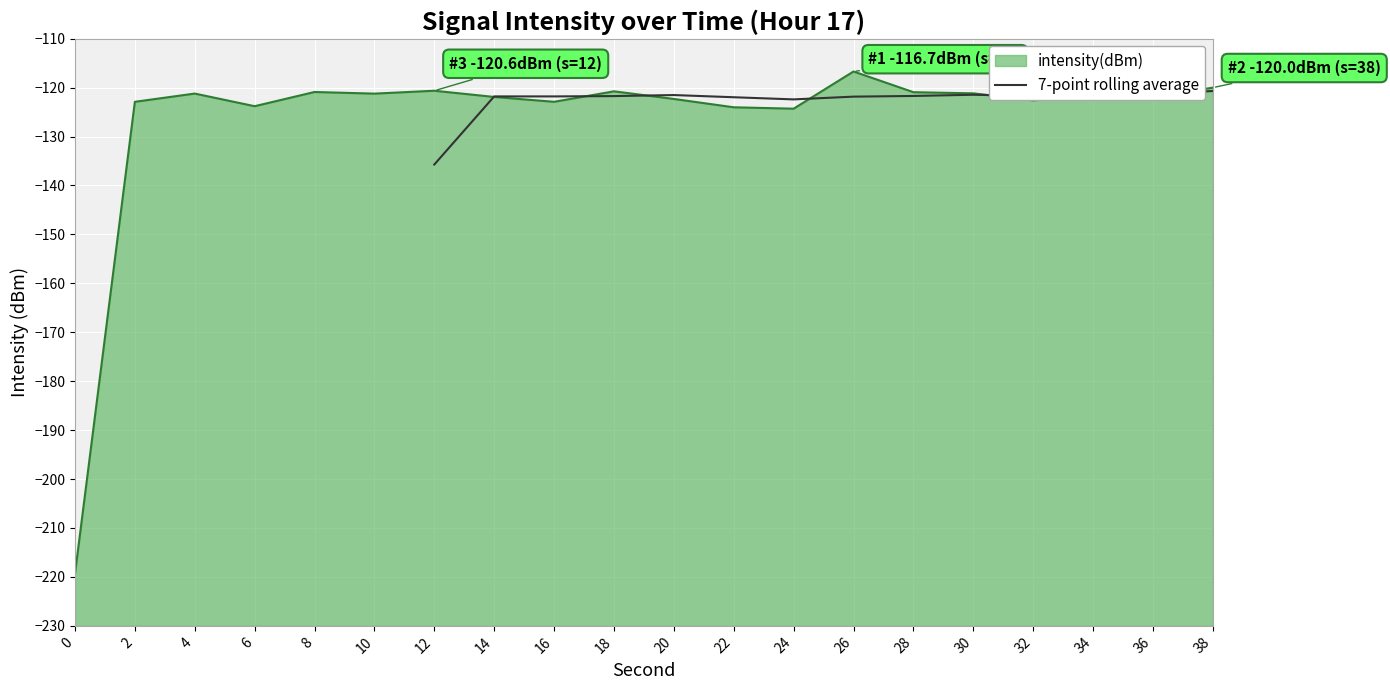

Does the chart display data point markers on the line(s)?

No